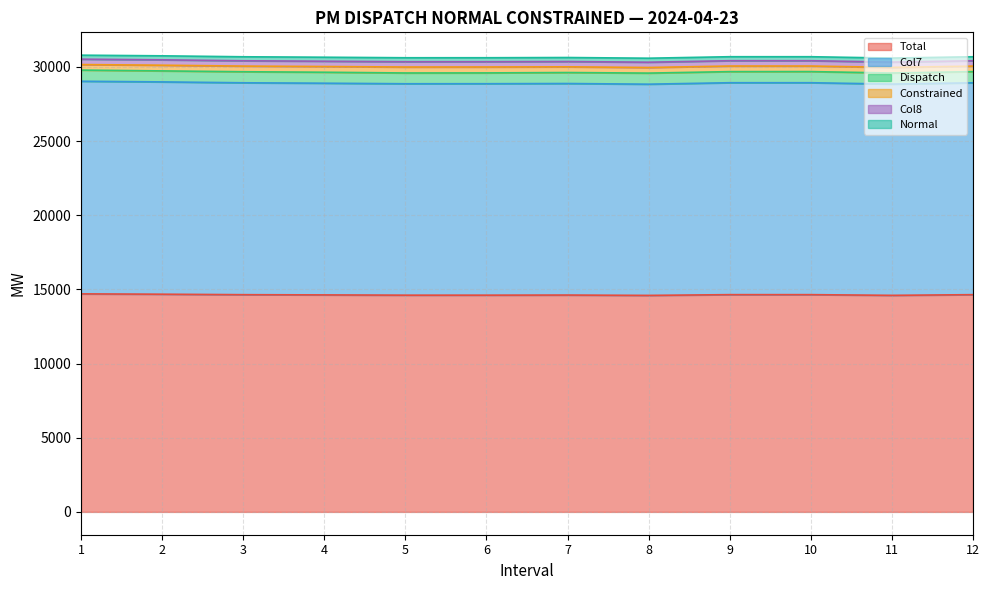

What is the total value across all series at 7?

30631.0